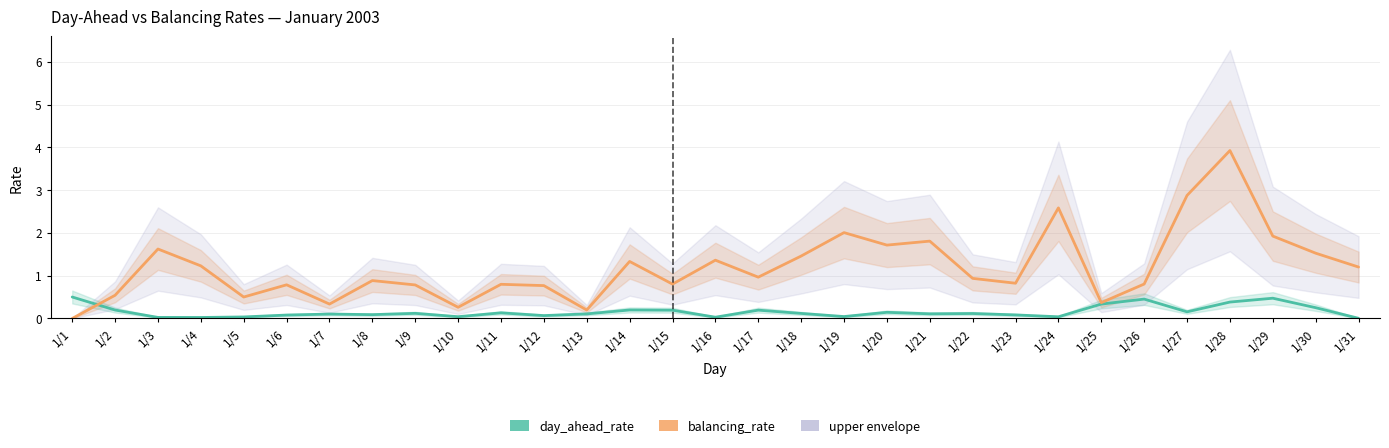

True or false: balancing_rate and day_ahead_rate intersect in this chart.

True